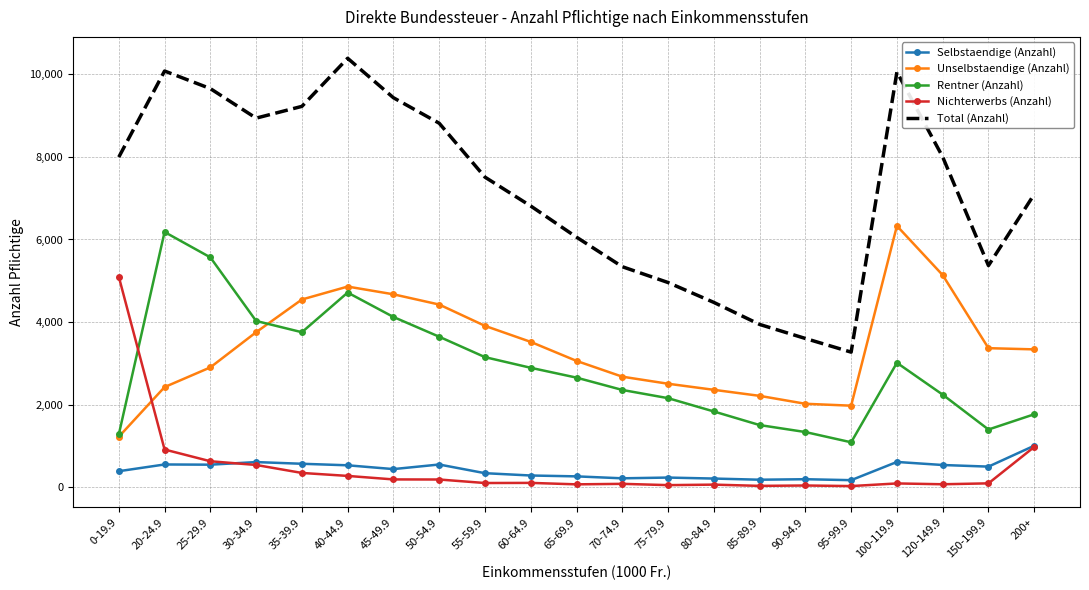

Which series has the largest total across all categories?

Total (Anzahl)